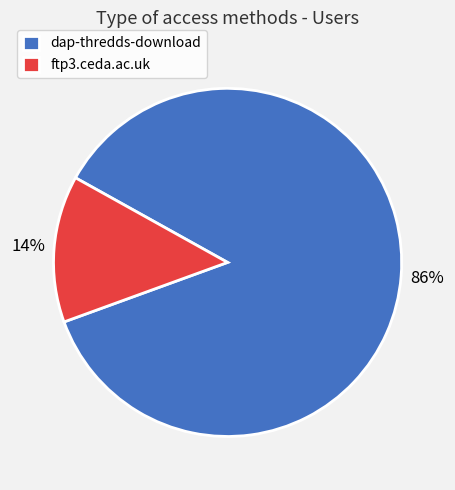

Between dap-thredds-download and ftp3.ceda.ac.uk, which is larger?

dap-thredds-download